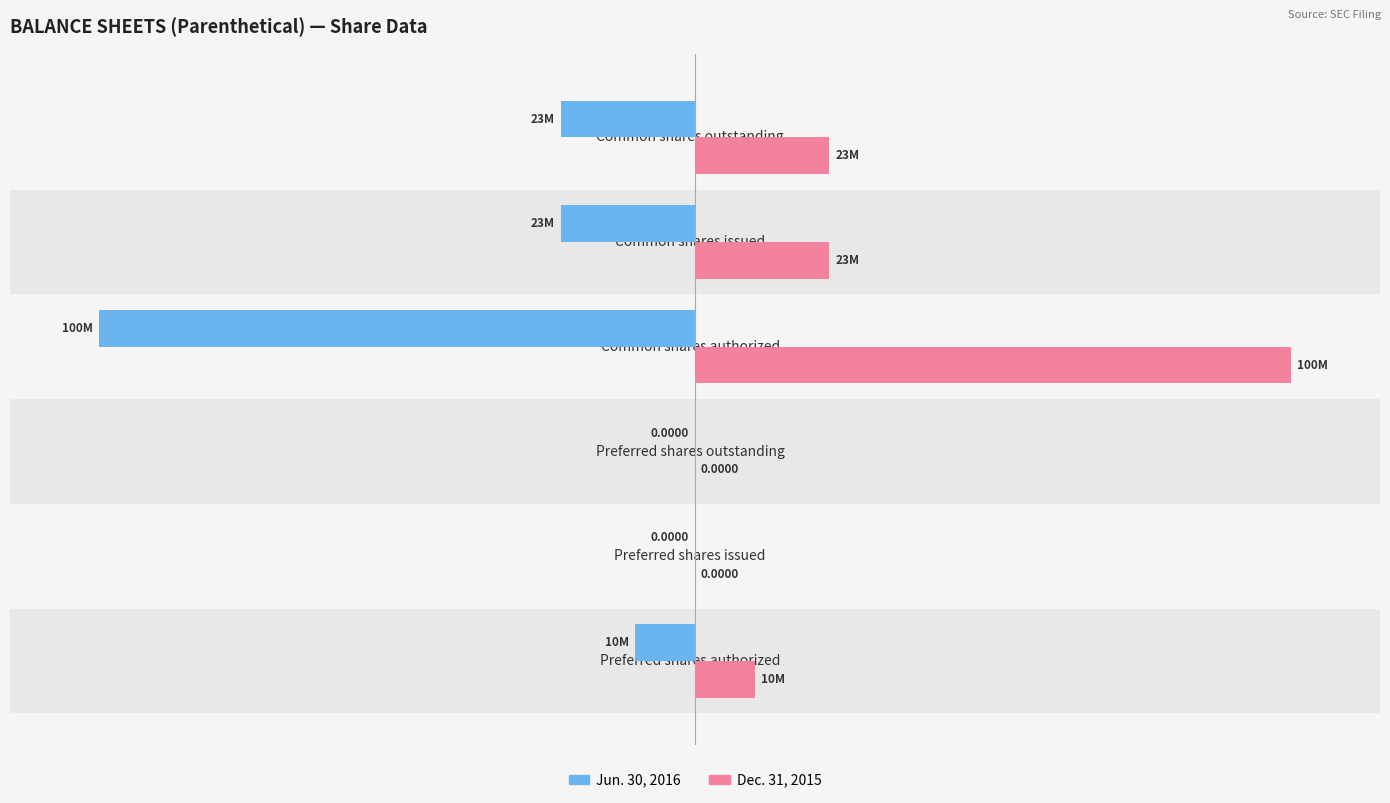

How many values in Dec. 31, 2015 are above zero?

4